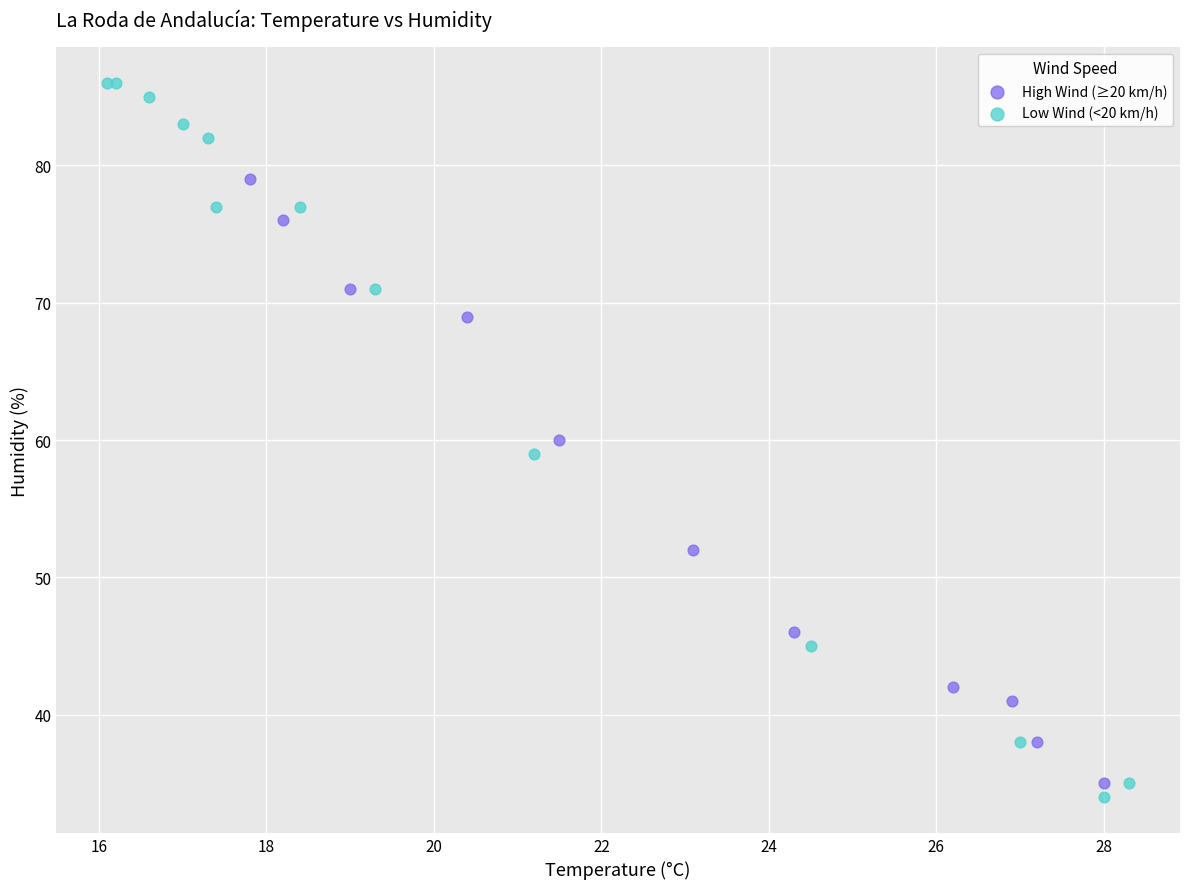

Which series contains the highest Y value?

Low Wind (<20 km/h)